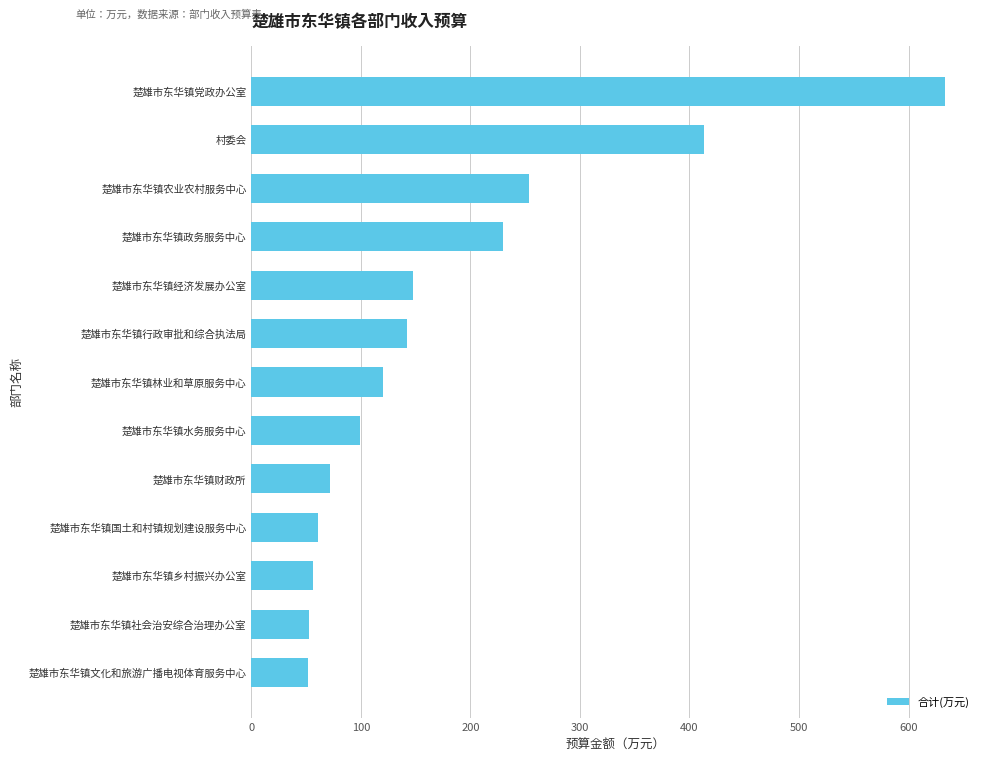

True or false: the data shows 185.4 at 楚雄市东华镇行政审批和综合执法局.

False